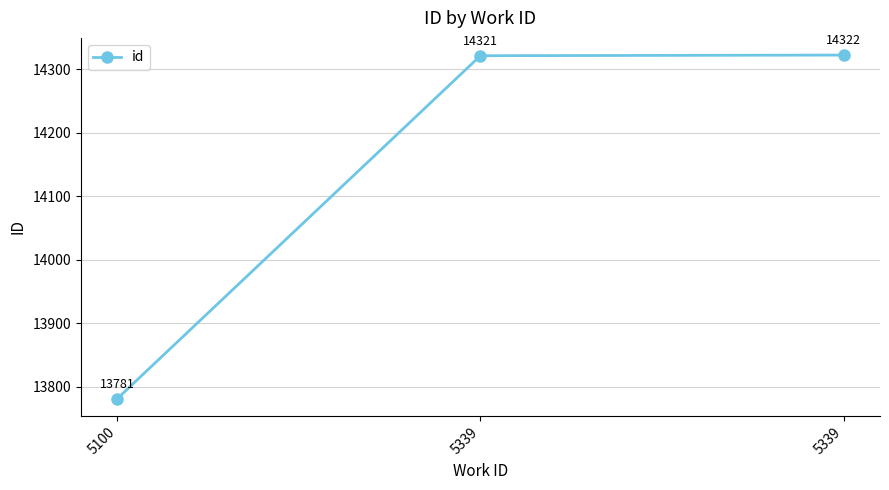

Rank the categories by value from lowest to highest.

5100, 5339, 5339